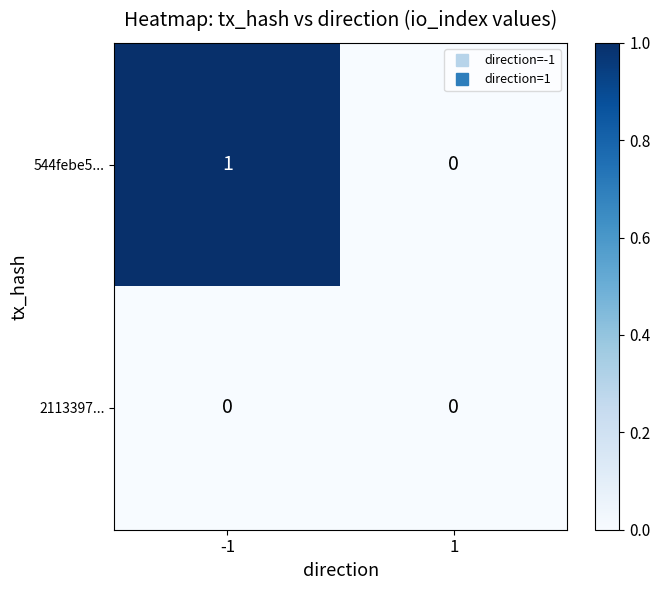

Which series has the widest spread of values?

544febe5...